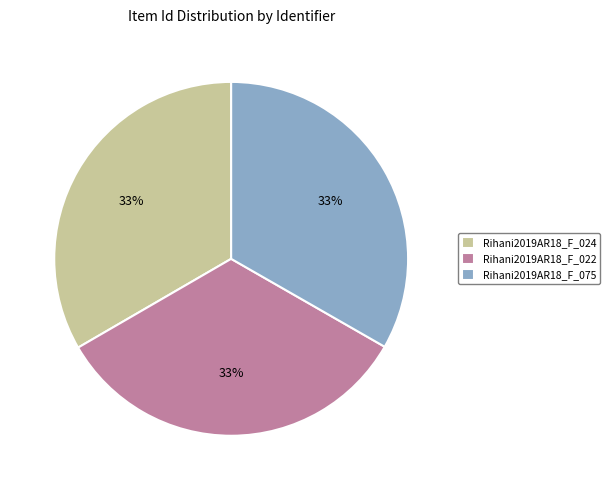

What is the ratio of the value at Rihani2019AR18_F_075 to the value at Rihani2019AR18_F_022?

1.0